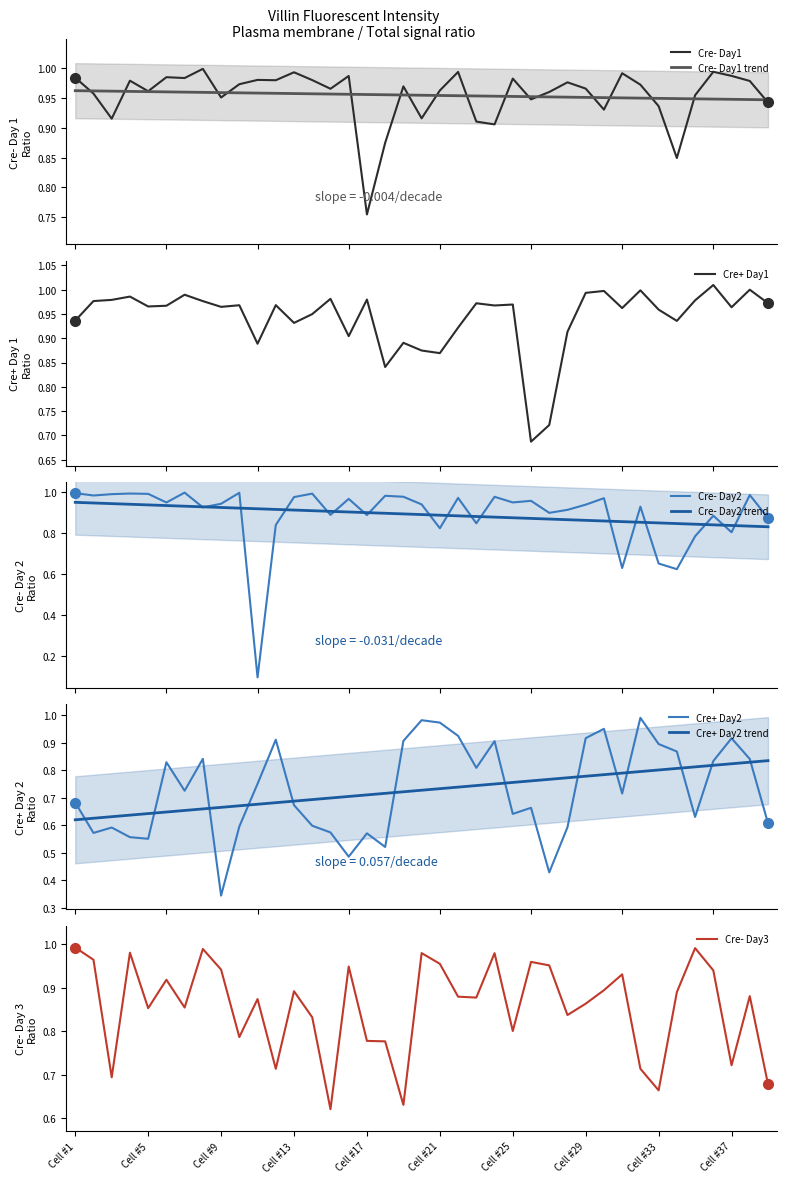

How many interior local peaks does the Cre- Day1 series have?

12